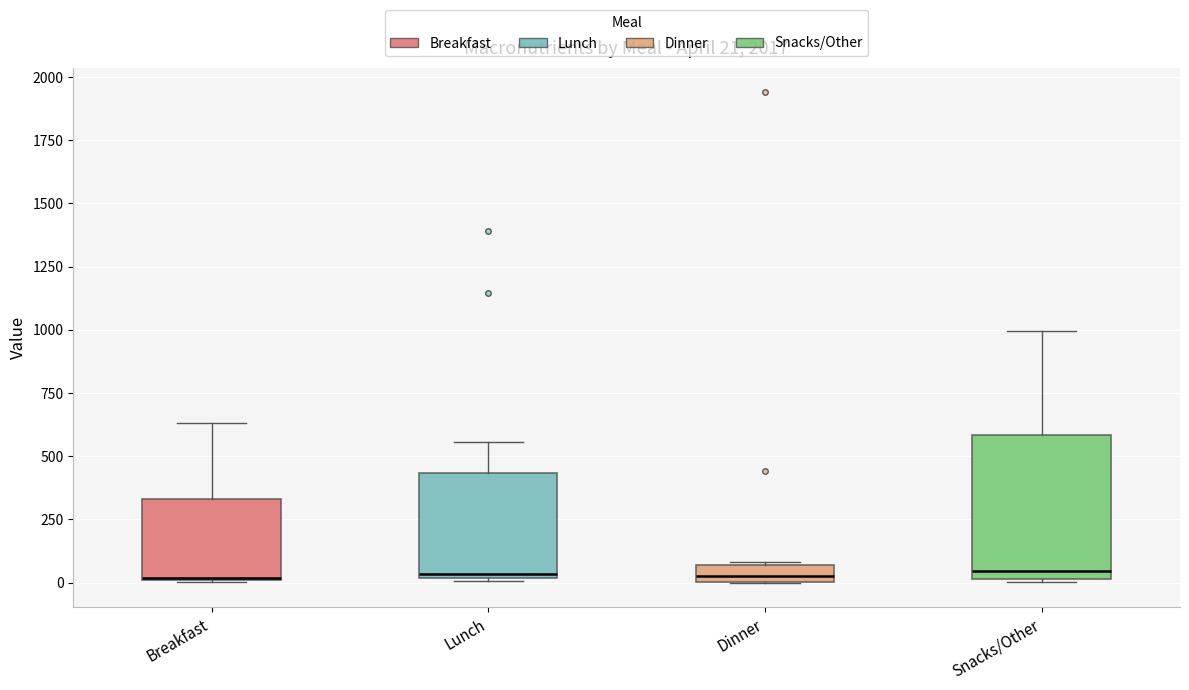

Which box is the tallest, from its lower edge to its upper edge?

Snacks/Other